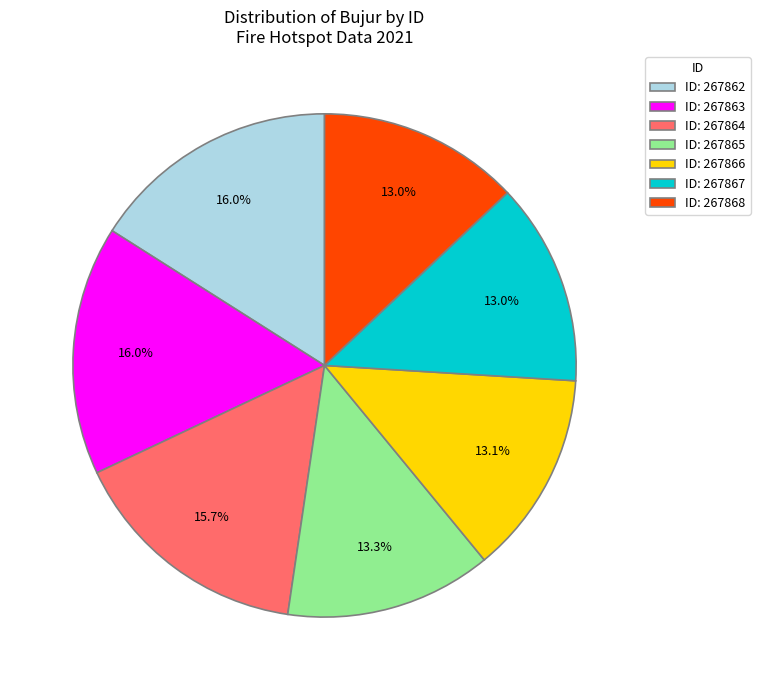

How many segments does this pie chart have?

7